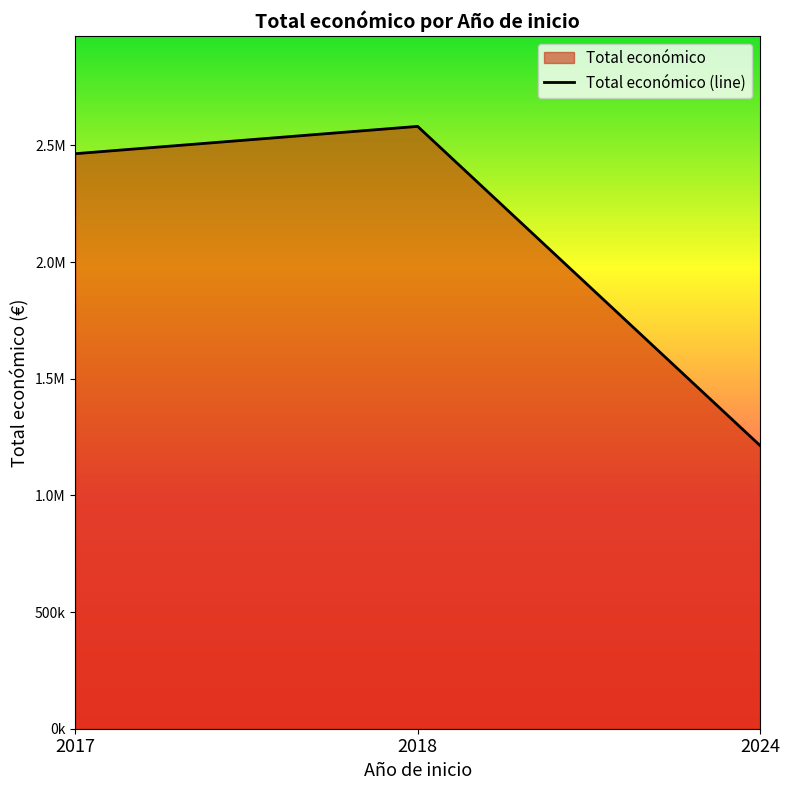

True or false: the data has more than 2 interior local peaks.

False